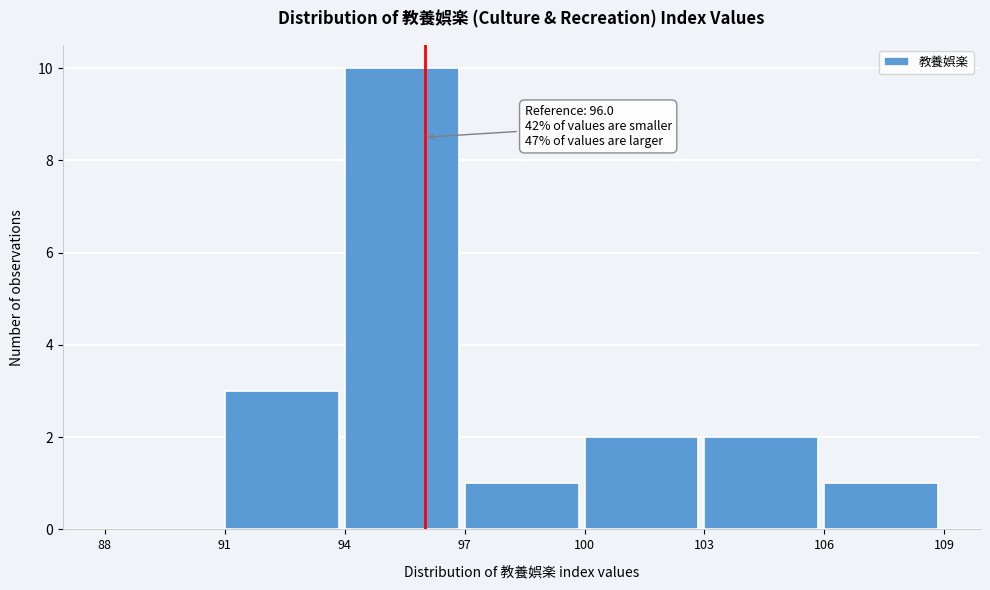

Which range on the x-axis has the tallest bar?

94 to 97